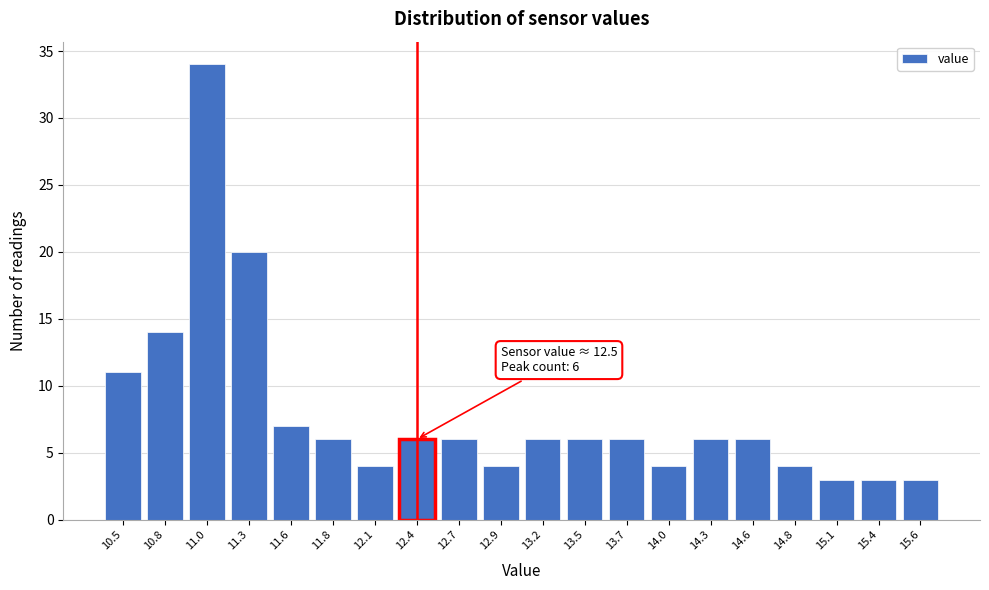

Reading left to right, list all the values displayed in this chart.

11	14	34	20	7	6	4	6	6	4	6	6	6	4	6	6	4	3	3	3